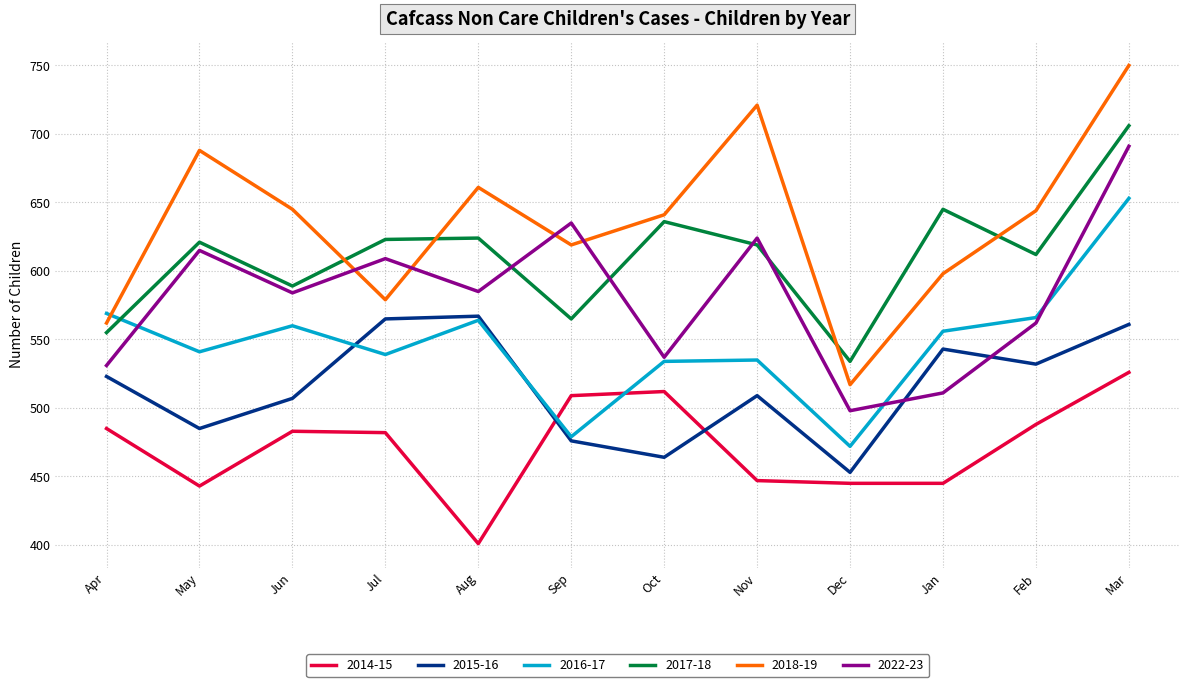

How many interior local valleys does the 2017-18 series have?

4